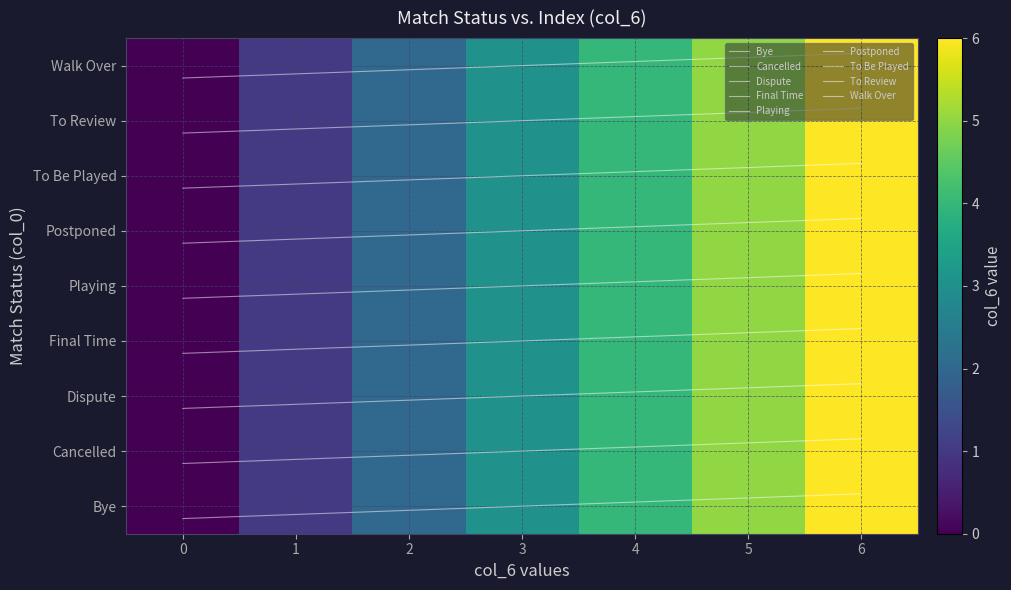

What is the difference between the second highest and second lowest values in the Walk Over series?

0.3